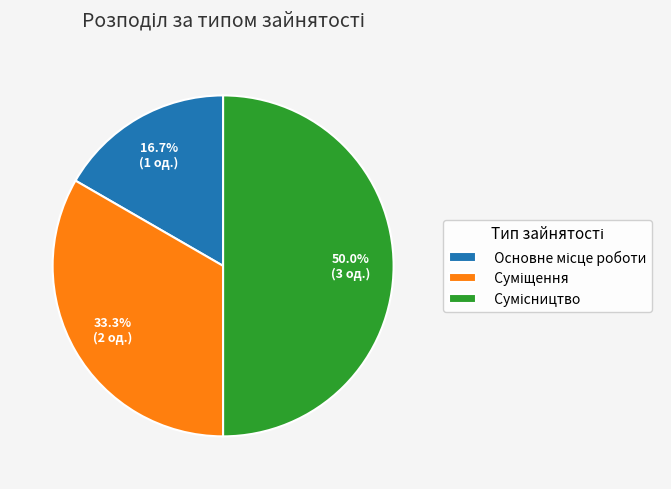

How many slices are in this pie chart?

3